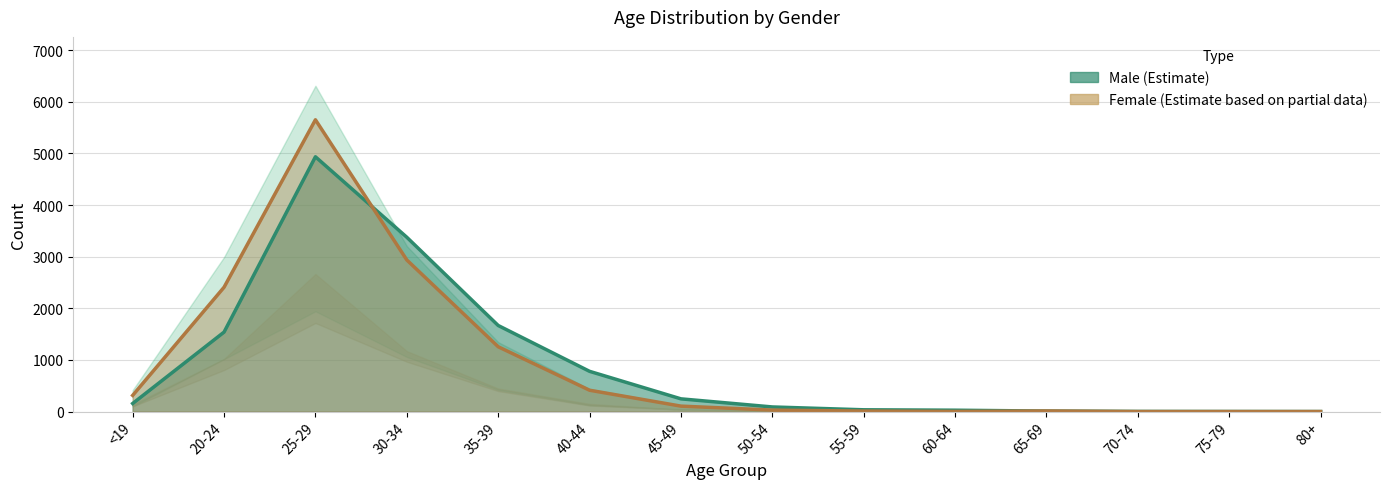

Between 65-69 and 30-34, which is larger?

30-34